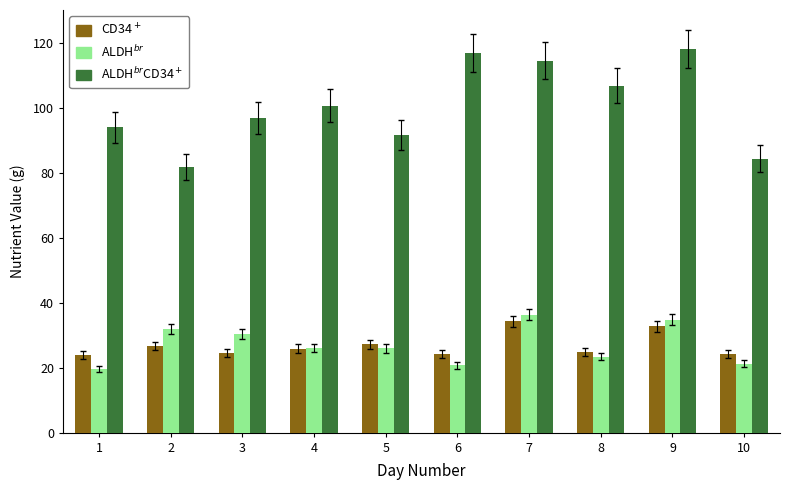

What is the greatest value displayed?

118.0